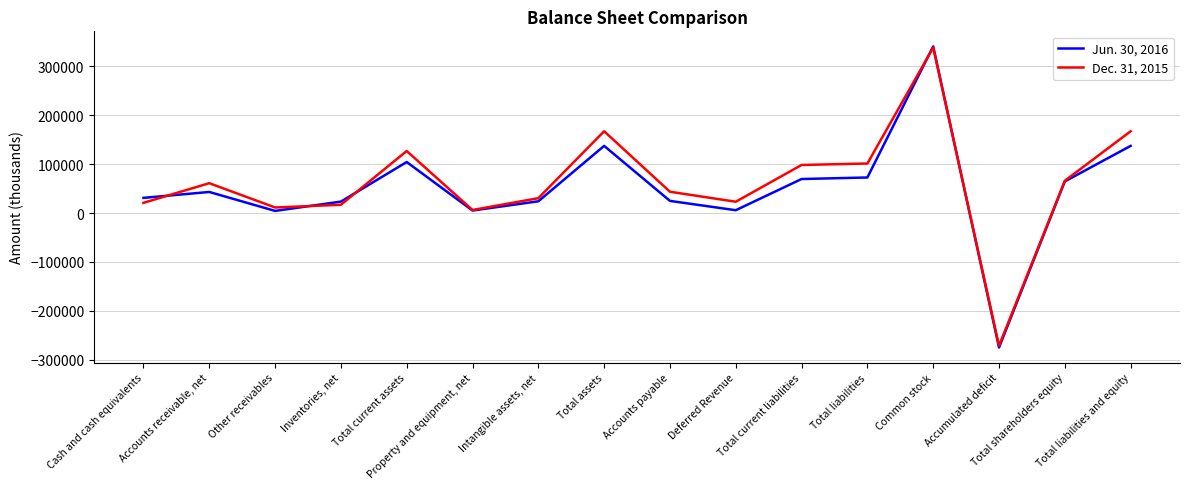

After their last crossing, which series has the higher values: Jun. 30, 2016 or Dec. 31, 2015?

Dec. 31, 2015